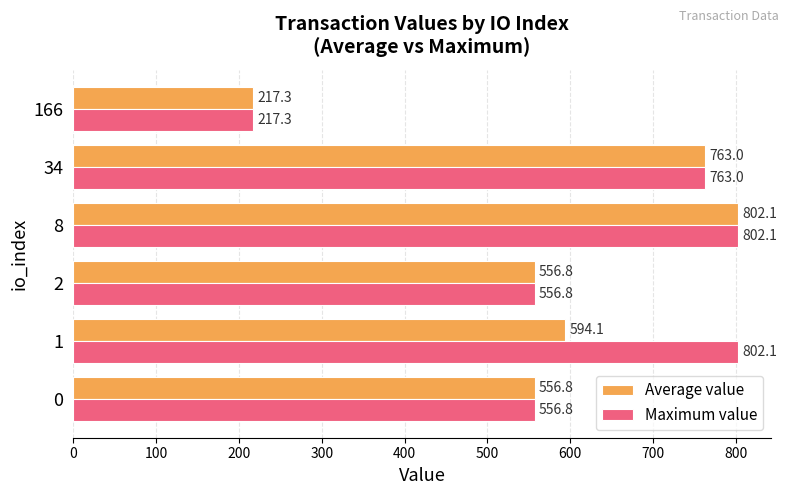

Read the Maximum value value at 34.

763.0